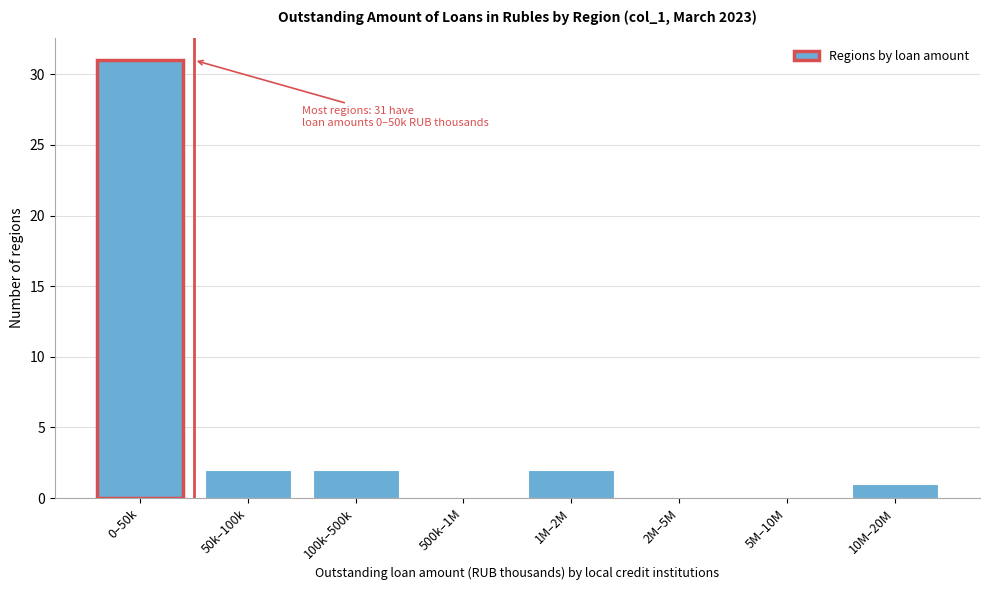

Reading left to right, extract all data points from this chart.

0–50k=31	50k–100k=2	100k–500k=2	500k–1M=0	1M–2M=2	2M–5M=0	5M–10M=0	10M–20M=1